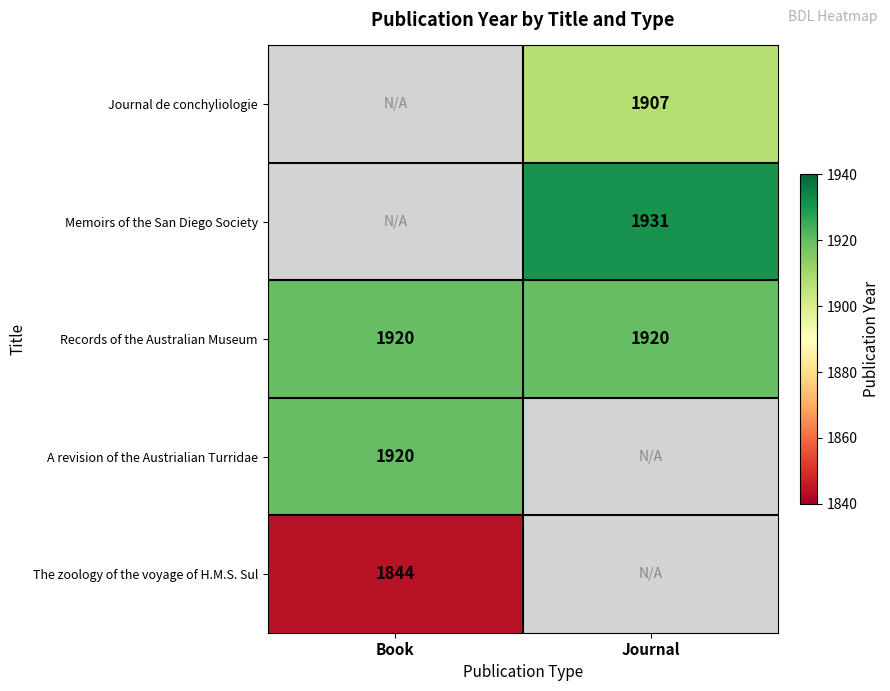

The A revision of the Austrialian Turridae series shows 409 at Book. True or false?

False